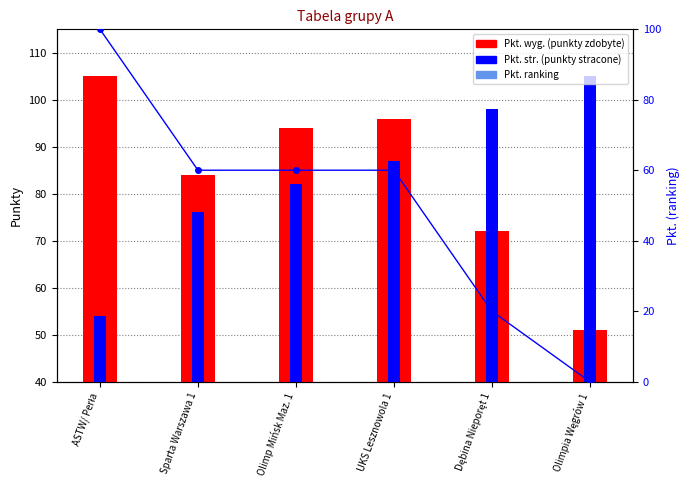

Which label corresponds to the smallest value in the chart?

Olimpia Węgrów 1